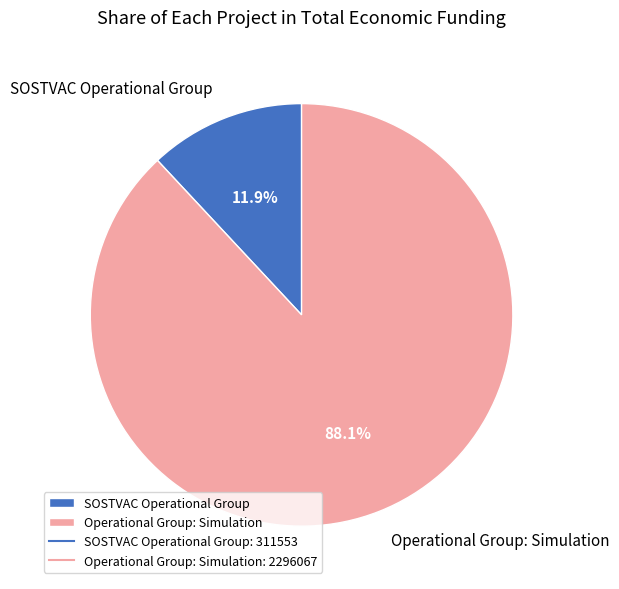

To the nearest percent, what is the combined percentage of Operational Group: Simulation and SOSTVAC Operational Group?

100%